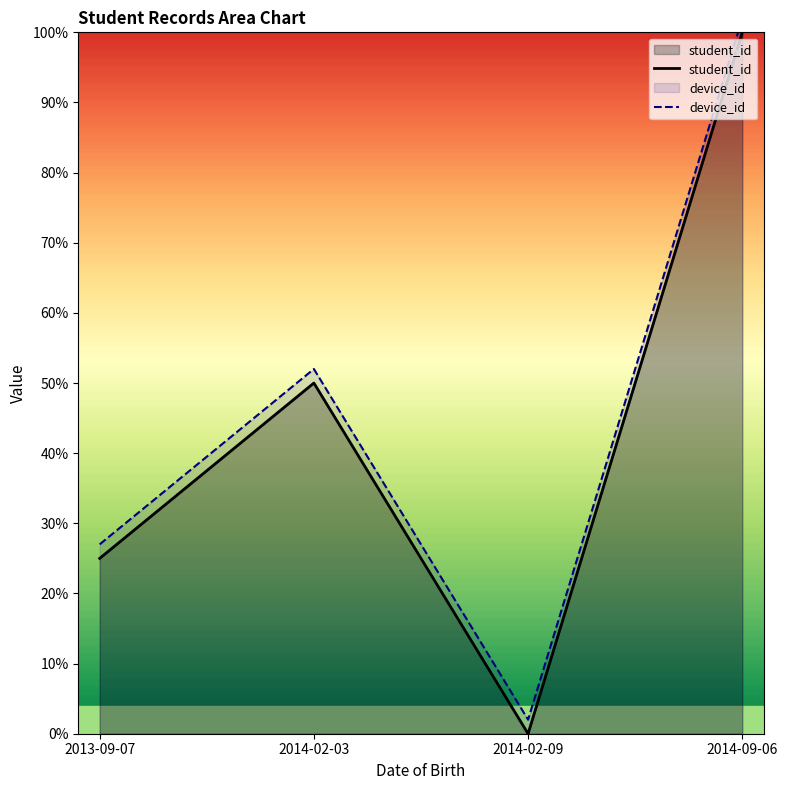

What is the sum of the student_id values at 2014-02-03 and 2014-09-06?

150